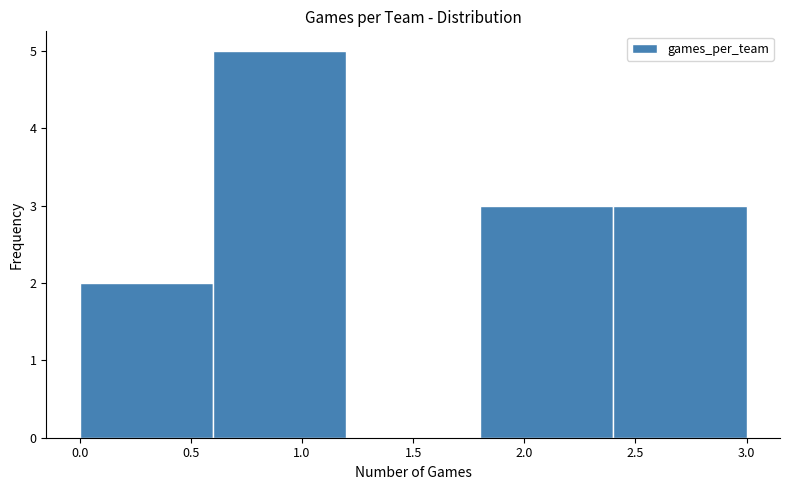

Reading left to right, transcribe this chart: for each bar, give the range it covers on the x-axis and its height. The values are not printed on the chart, so give them approximately, as read against the axis.

0.0 to 0.6: 2
0.6 to 1.2: 5
1.2 to 1.8: 0
1.8 to 2.4: 3
2.4 to 3.0: 3